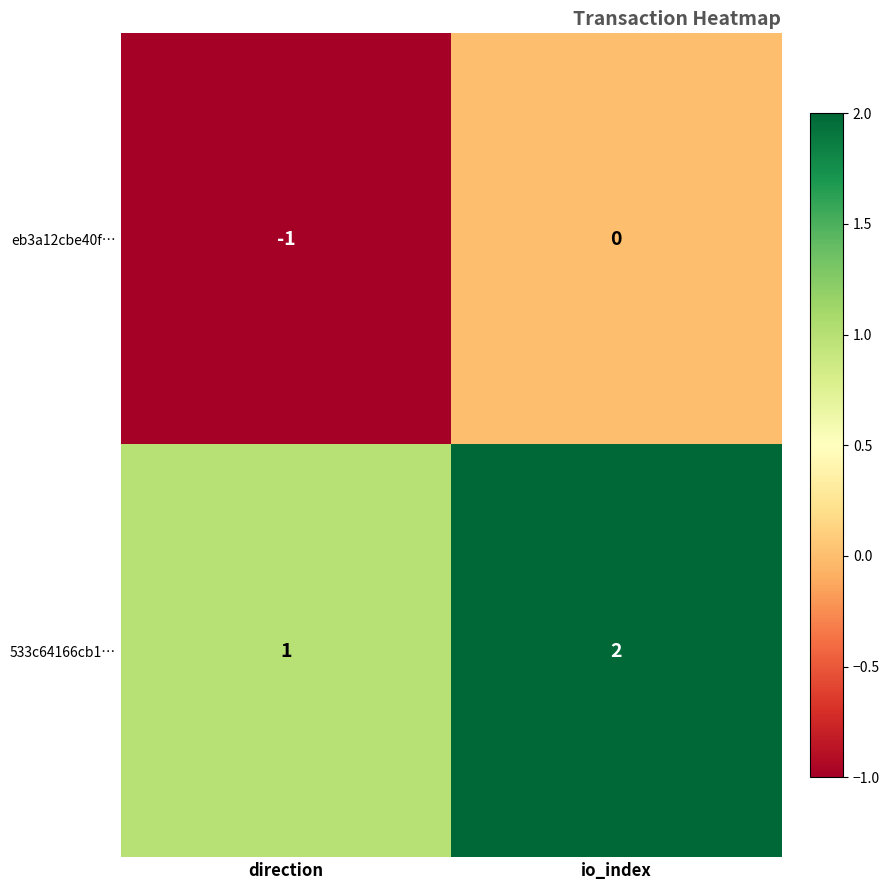

Where is eb3a12cbe40f… nearest to the value 0?

io_index